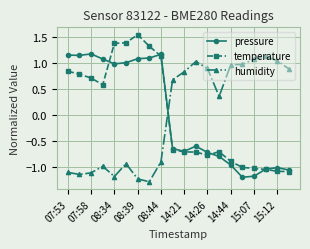

What is the minimum value shown in the chart?

-1.3